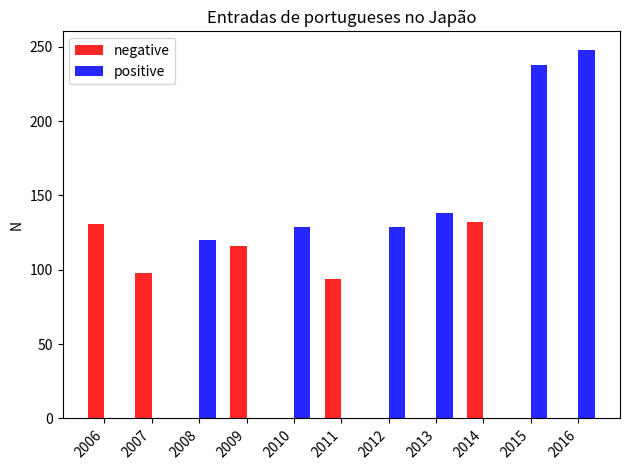

How many groups of bars are there?

11